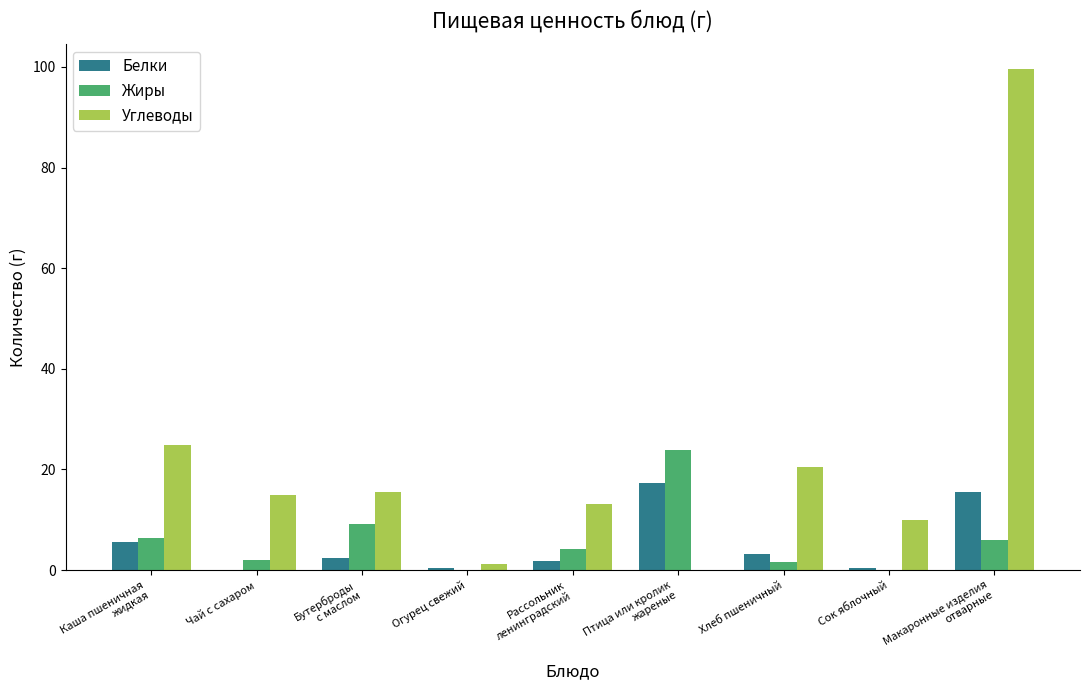

What is the sum of all Белки values?

46.9